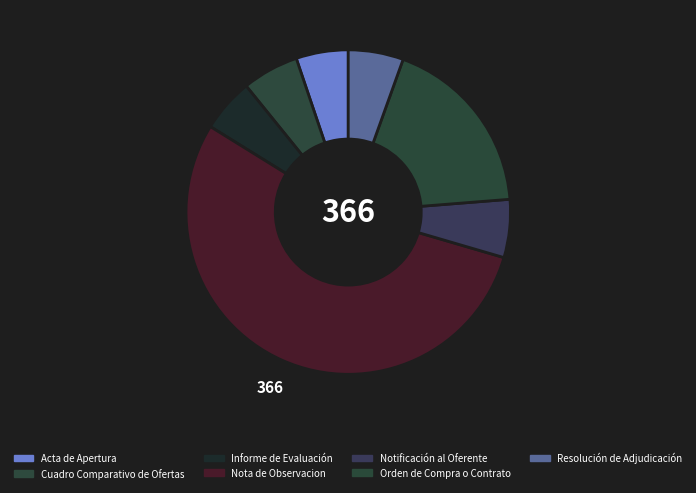

Count the number of slices in the pie.

7